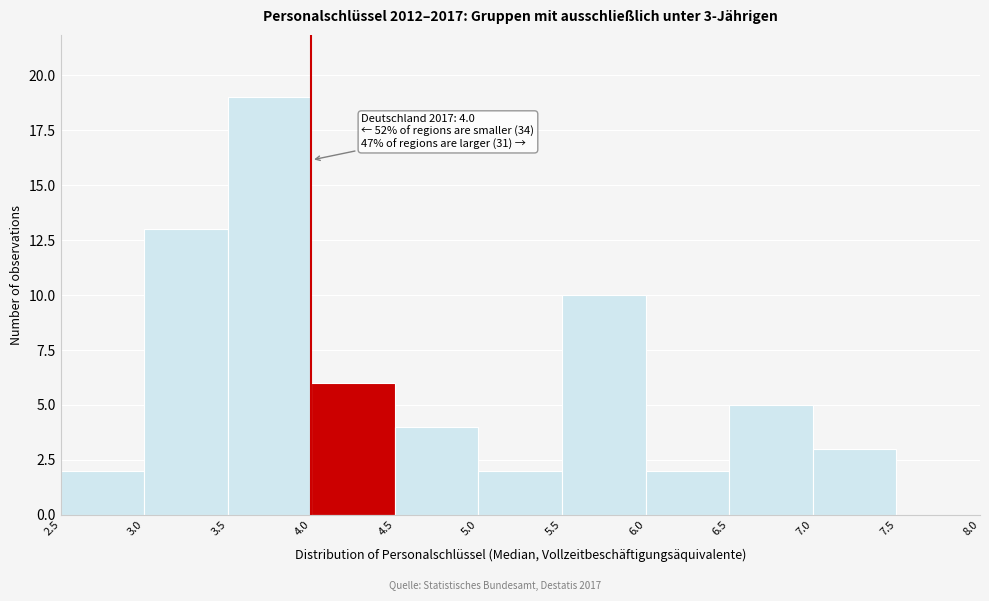

Which range on the x-axis has the tallest bar?

3.5 to 4.0